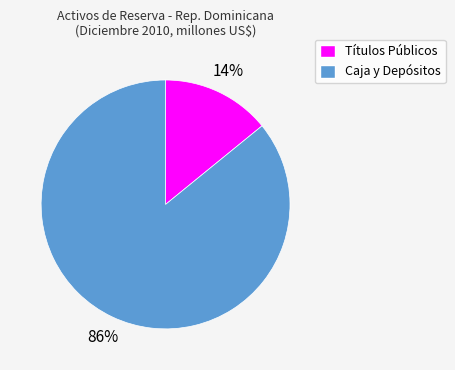

To the nearest percent, what is the average slice percentage?

50%